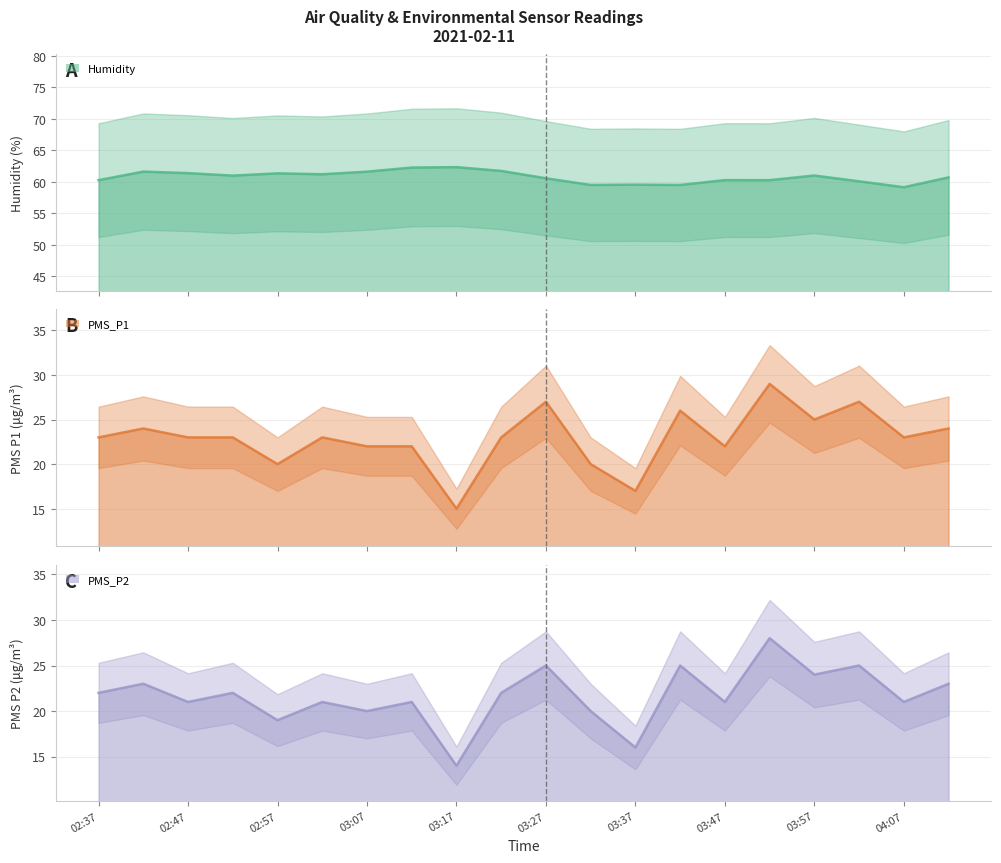

How many values in the PMS_P2 (line) series exceed 22?

7